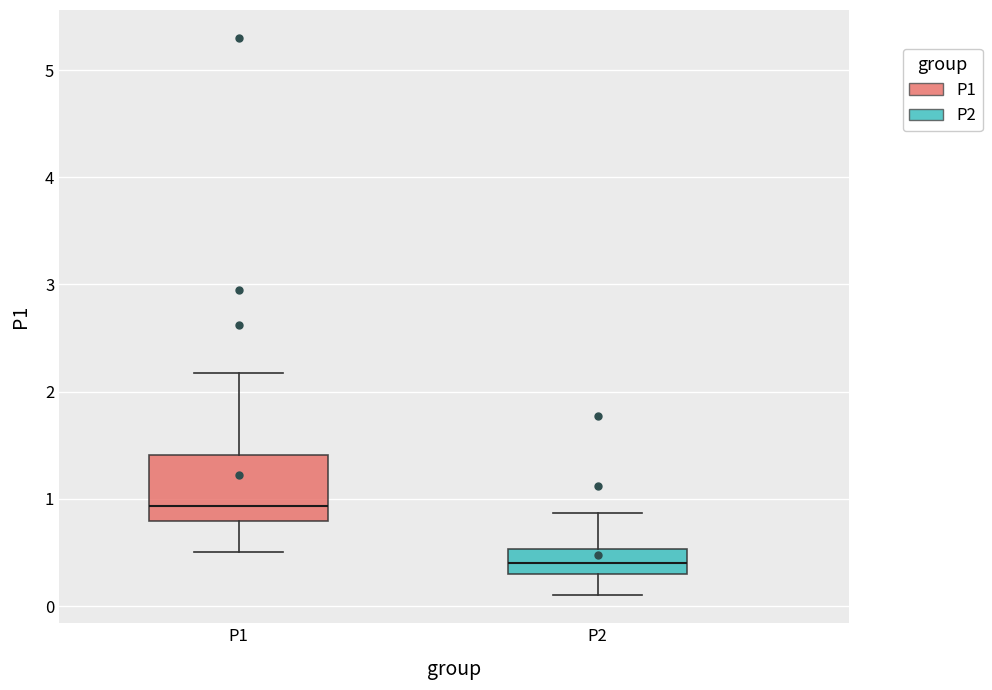

Where is the lower edge of the box for P2 on the y-axis? The values are not printed on the chart, so give them approximately, as read against the axis.

0.3